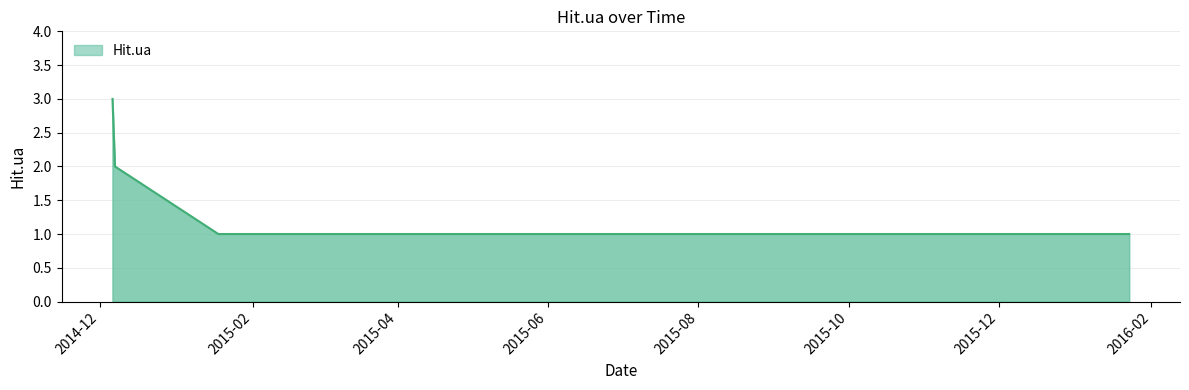

Does the chart have visible grid lines?

Yes